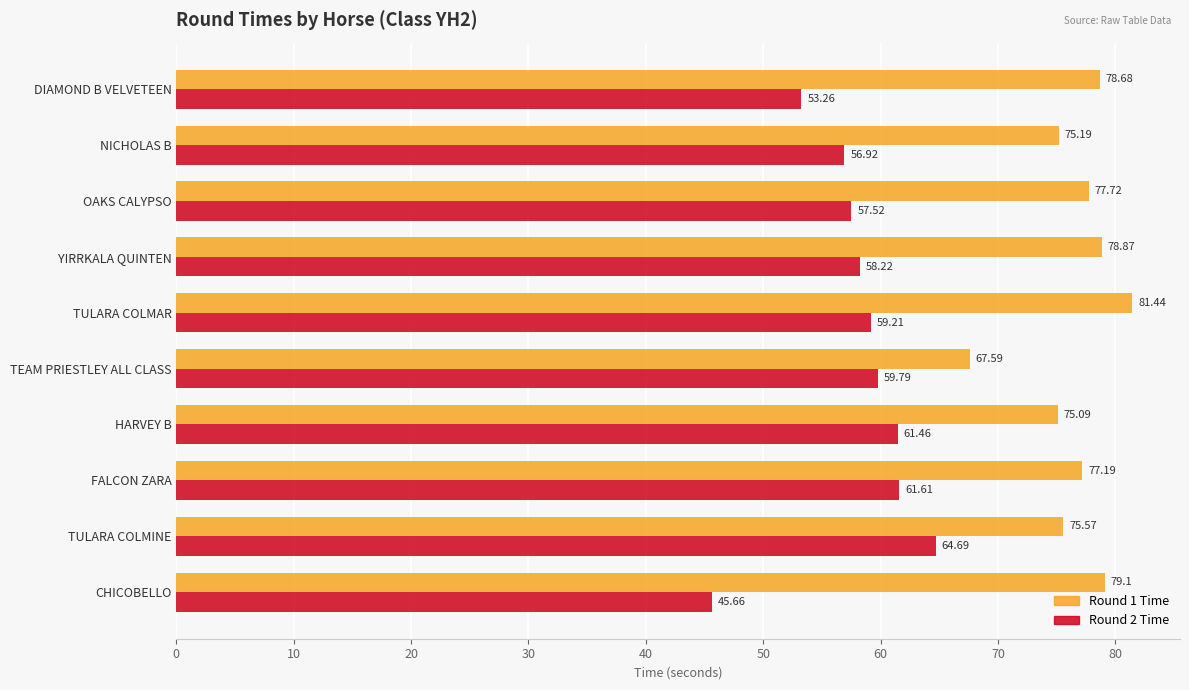

What are all the series names shown in the legend?

Round 1 Time, Round 2 Time